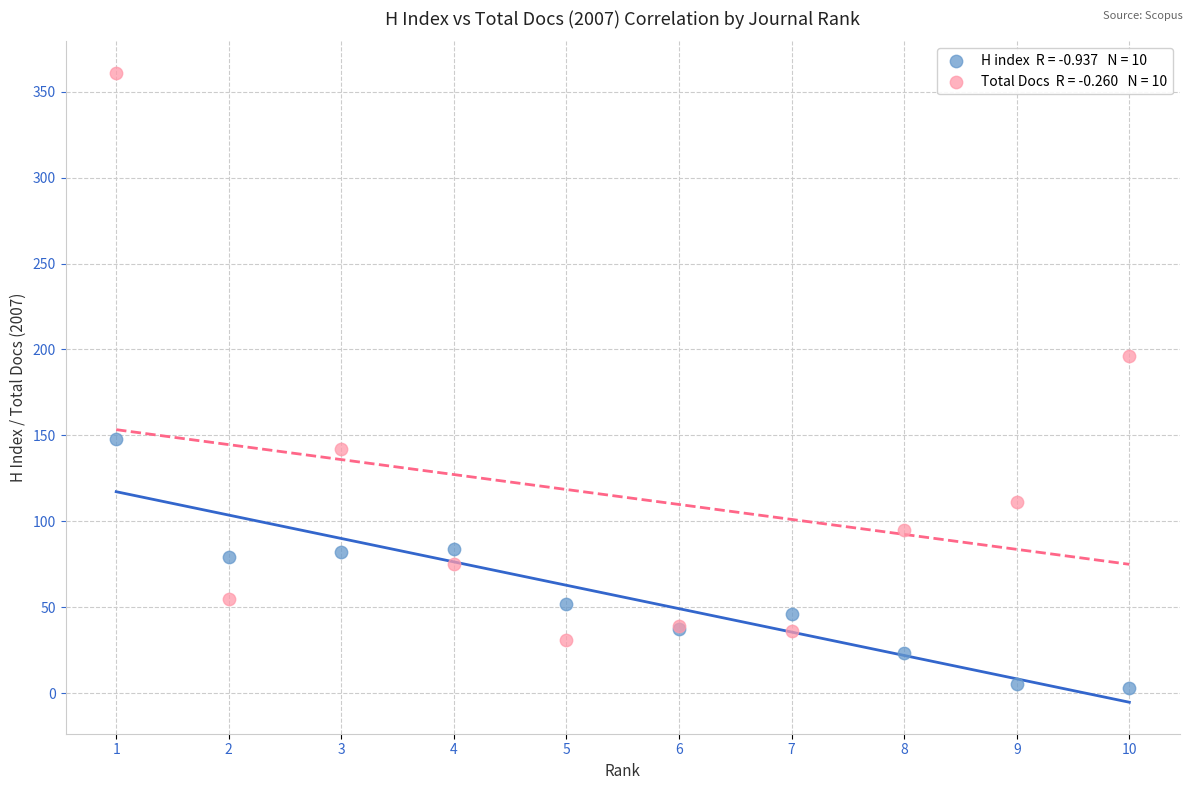

Across all series, what Y value is closest to 182?

196